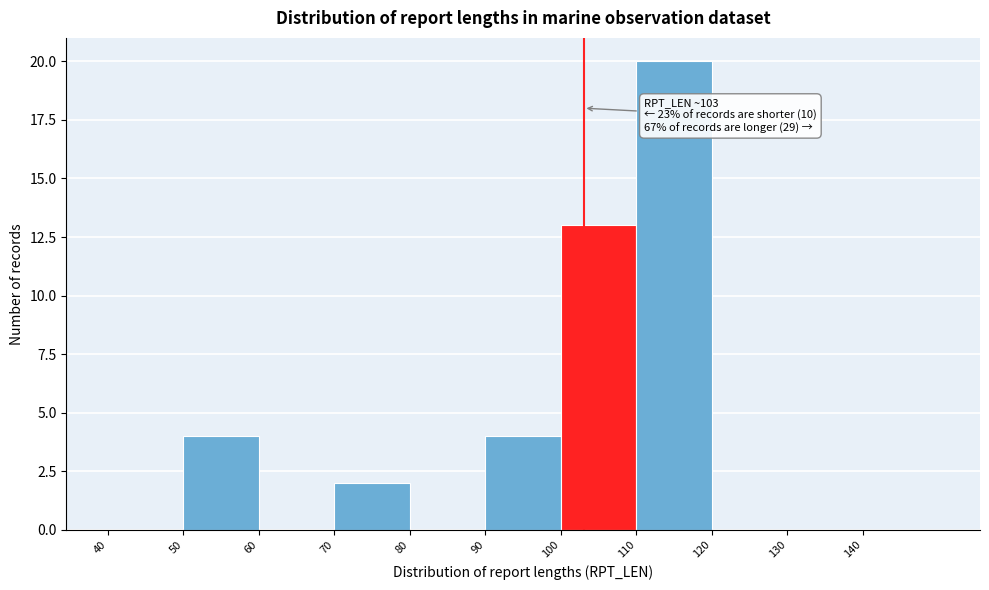

Over which range of the x-axis is the bar tallest?

110 to 120